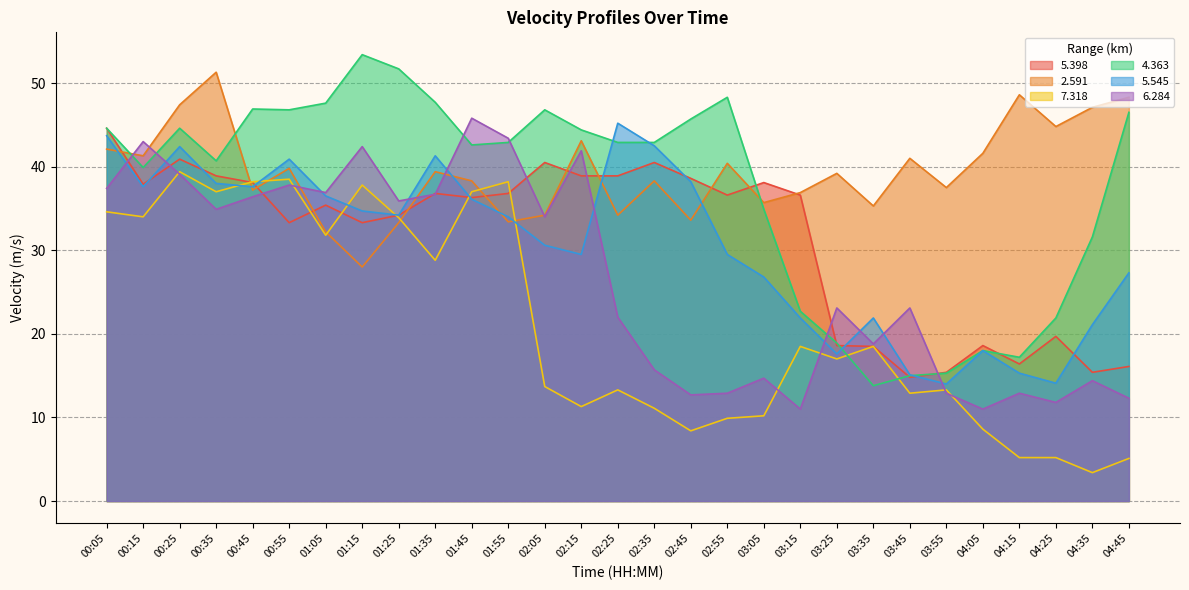

Does the chart have visible grid lines?

Yes